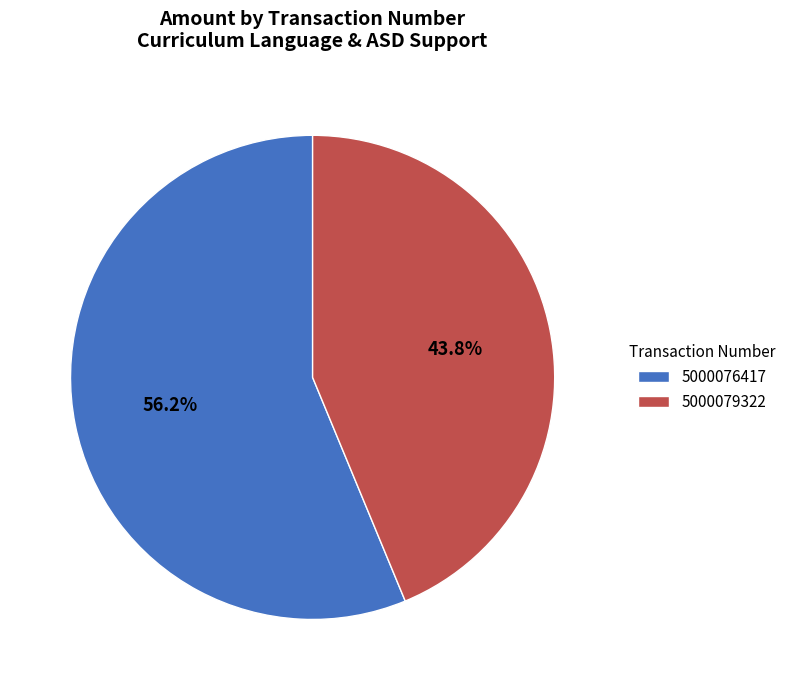

Do 5000076417 and 5000079322 together represent more than half of the pie?

Yes